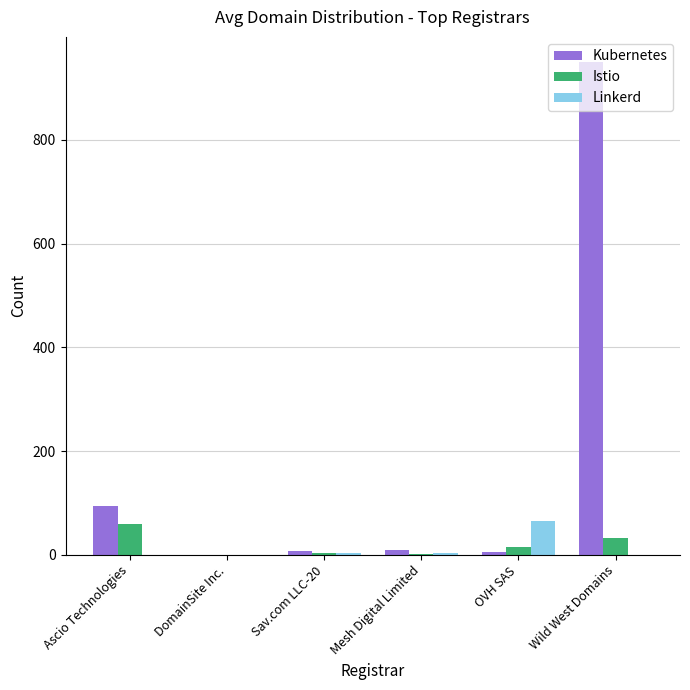

At which category is the sum across all series the highest?

Wild West Domains